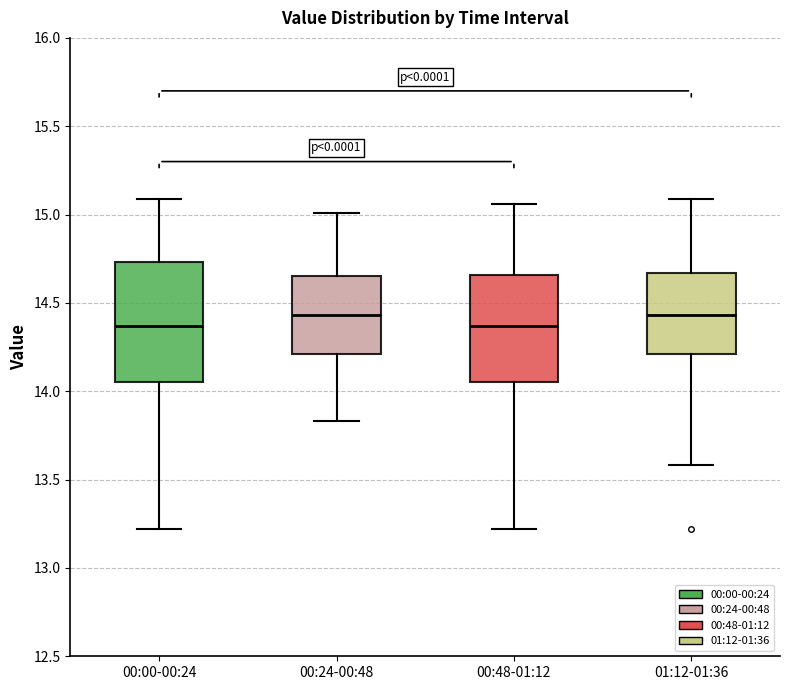

Where does the upper whisker of the box for 01:12-01:36 end on the y-axis? The values are not printed on the chart, so give them approximately, as read against the axis.

15.10